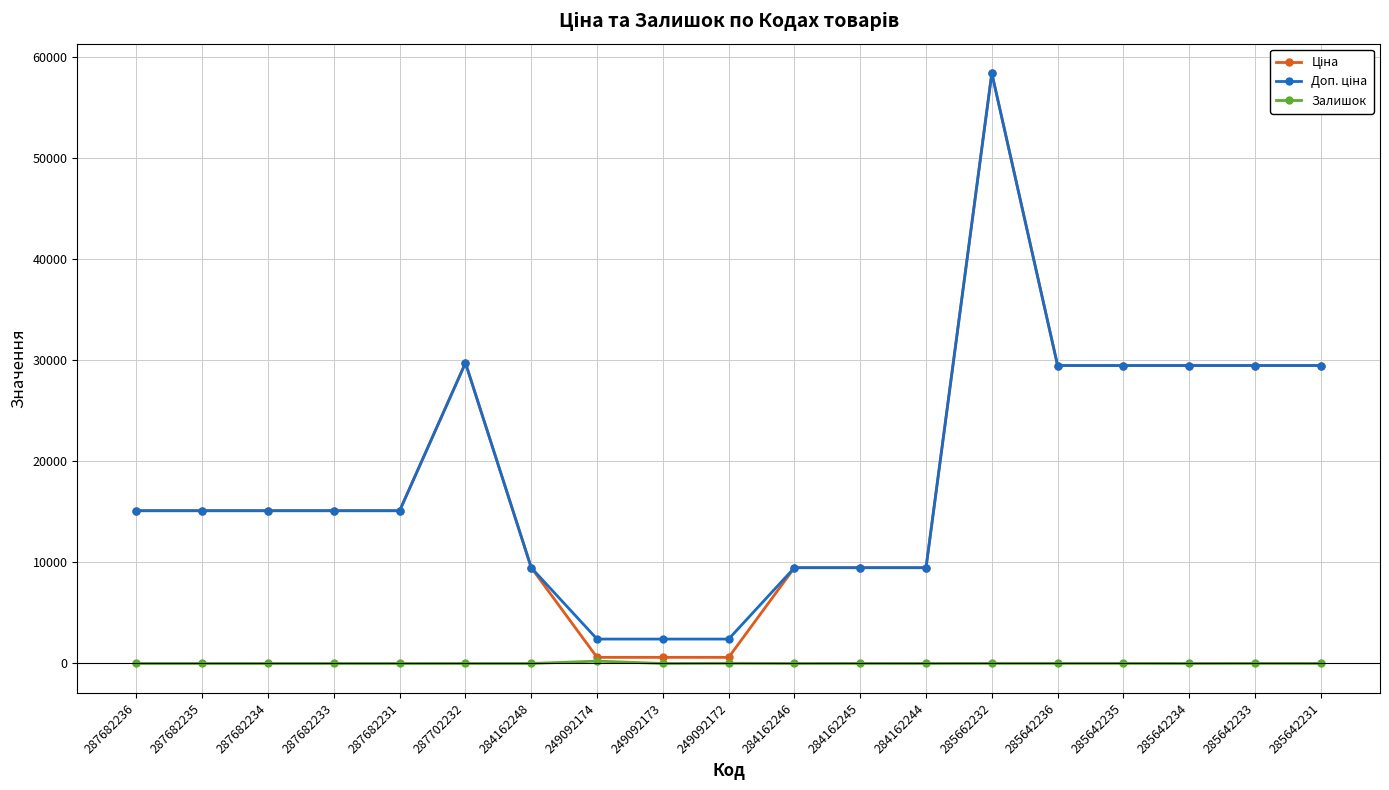

What is the greatest value displayed?

58426.5